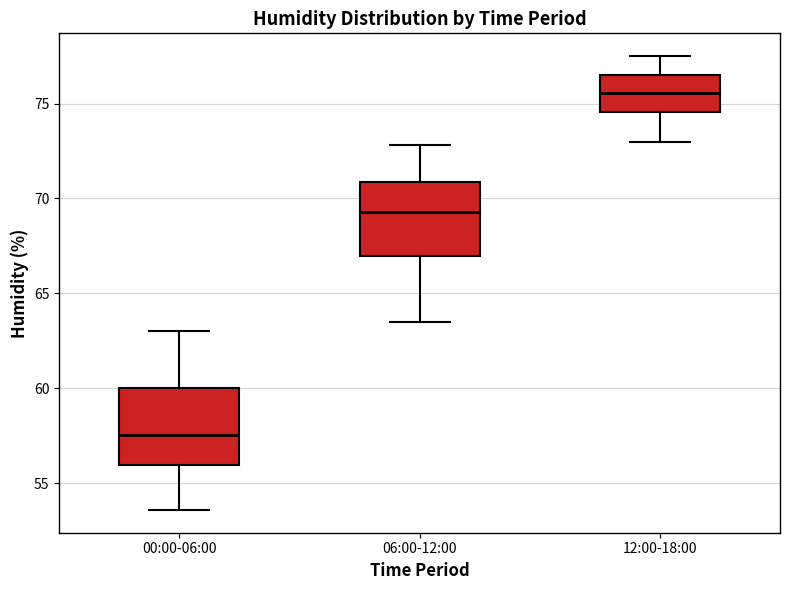

Reading left to right, read every box against the y-axis: the position of its median line, the range the box covers, and the ends of its whiskers. The values are not printed on the chart, so give them approximately, as read against the axis.

00:00-06:00: median 57.5, box 56.0 to 60.0, whiskers 53.5 to 63.0
06:00-12:00: median 69.5, box 67.0 to 71.0, whiskers 63.5 to 73.0
12:00-18:00: median 75.5, box 74.5 to 76.5, whiskers 73.0 to 77.5